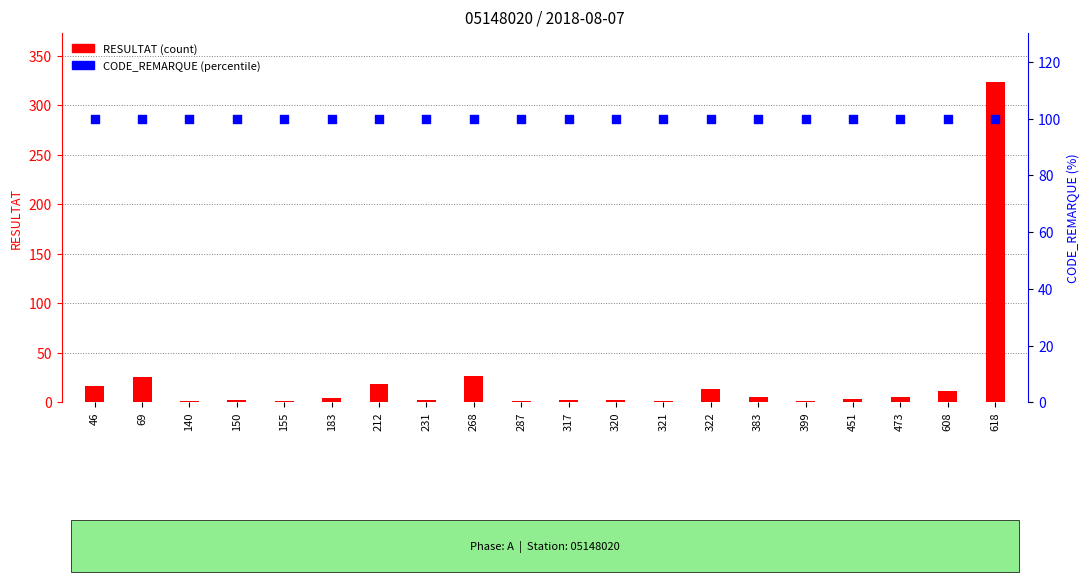

At which category is the sum across all series the highest?

618